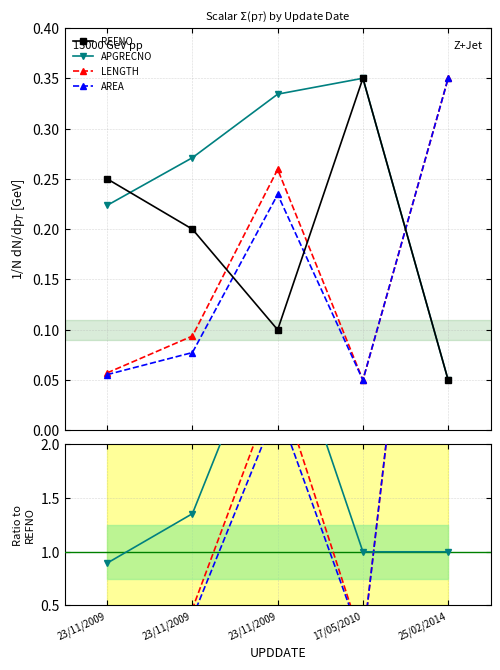

Is it true that APGRECNO equals 0.3 at 17/05/2010?

False